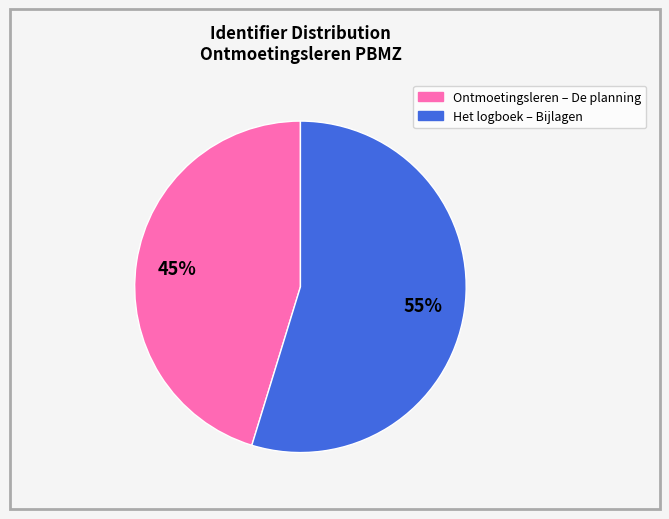

Does any single category account for the majority?

Yes